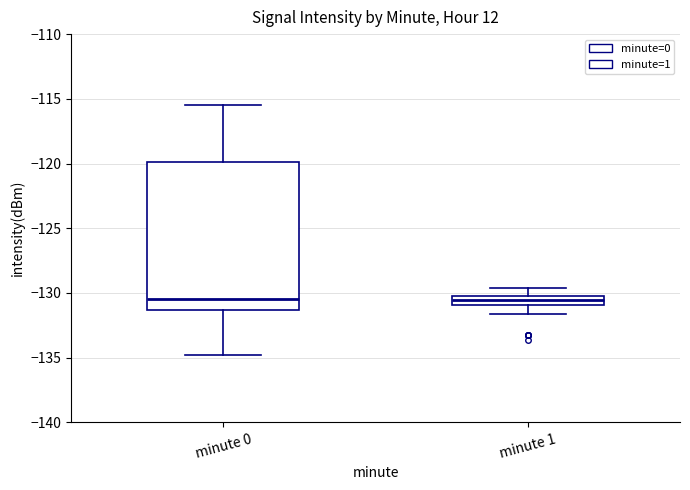

Where does the upper whisker of the box for minute 1 end on the y-axis? The values are not printed on the chart, so give them approximately, as read against the axis.

-129.5